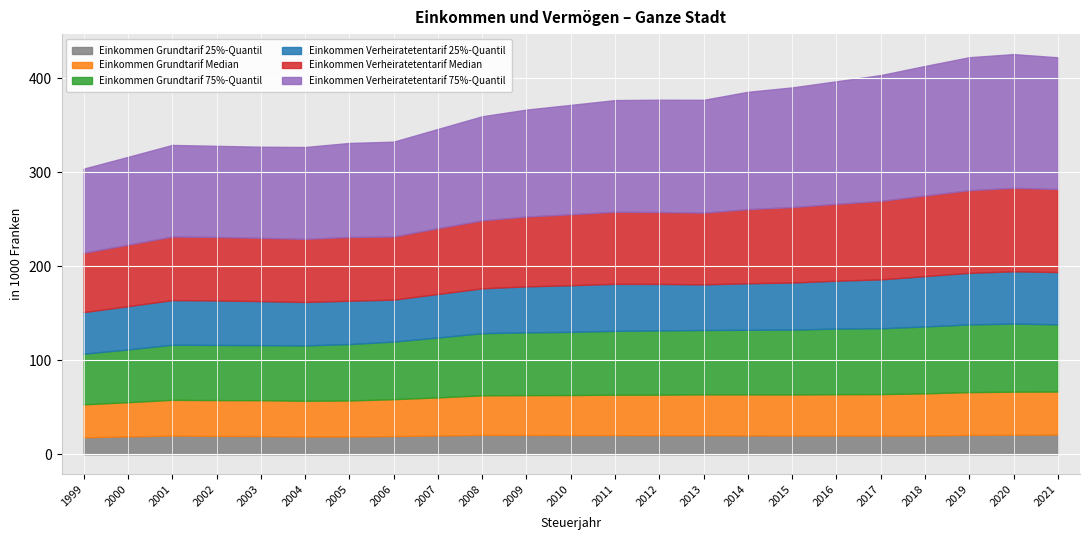

True or false: Einkommen Grundtarif 75%-Quantil and Einkommen Verheiratetentarif 25%-Quantil cross at least once.

False